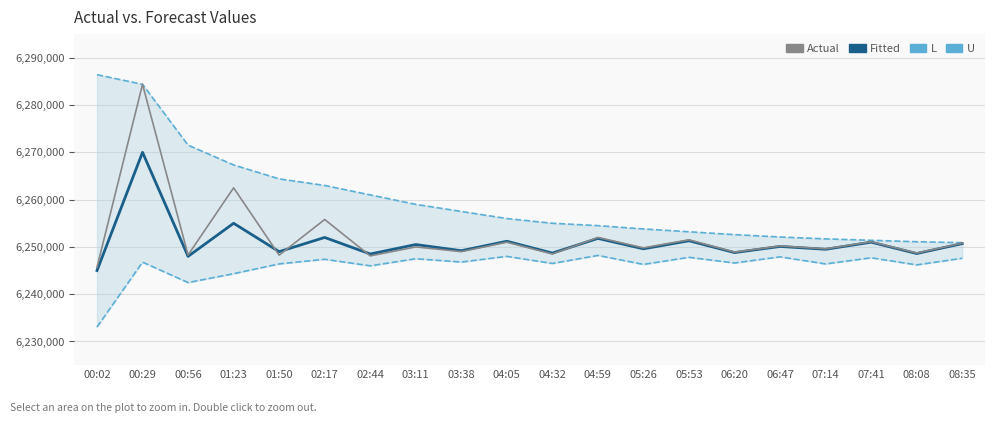

Which category has the highest value in the L series?

04:59